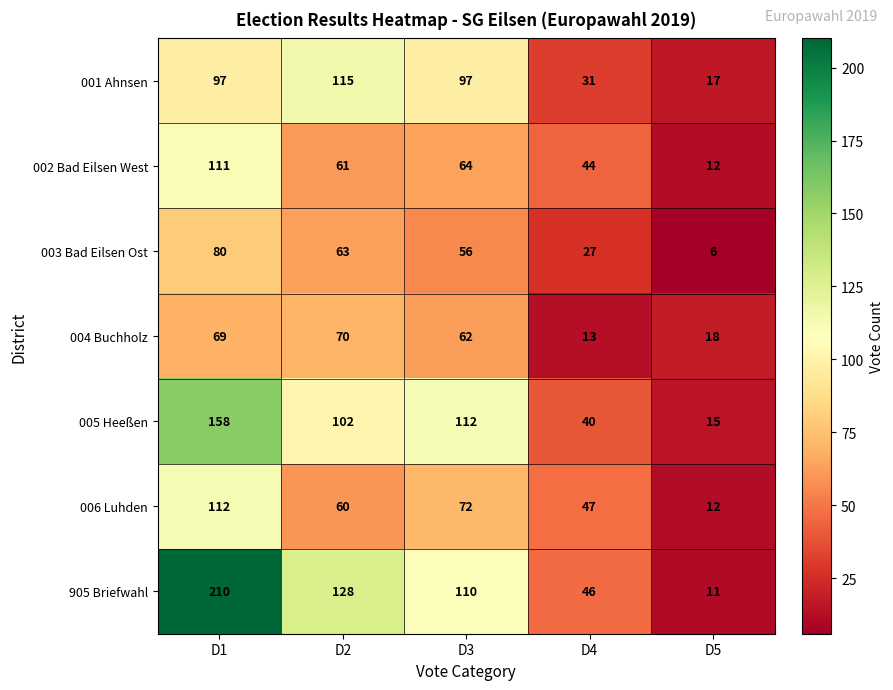

List the labels in order of 004 Buchholz value, smallest first.

D4, D5, D3, D1, D2